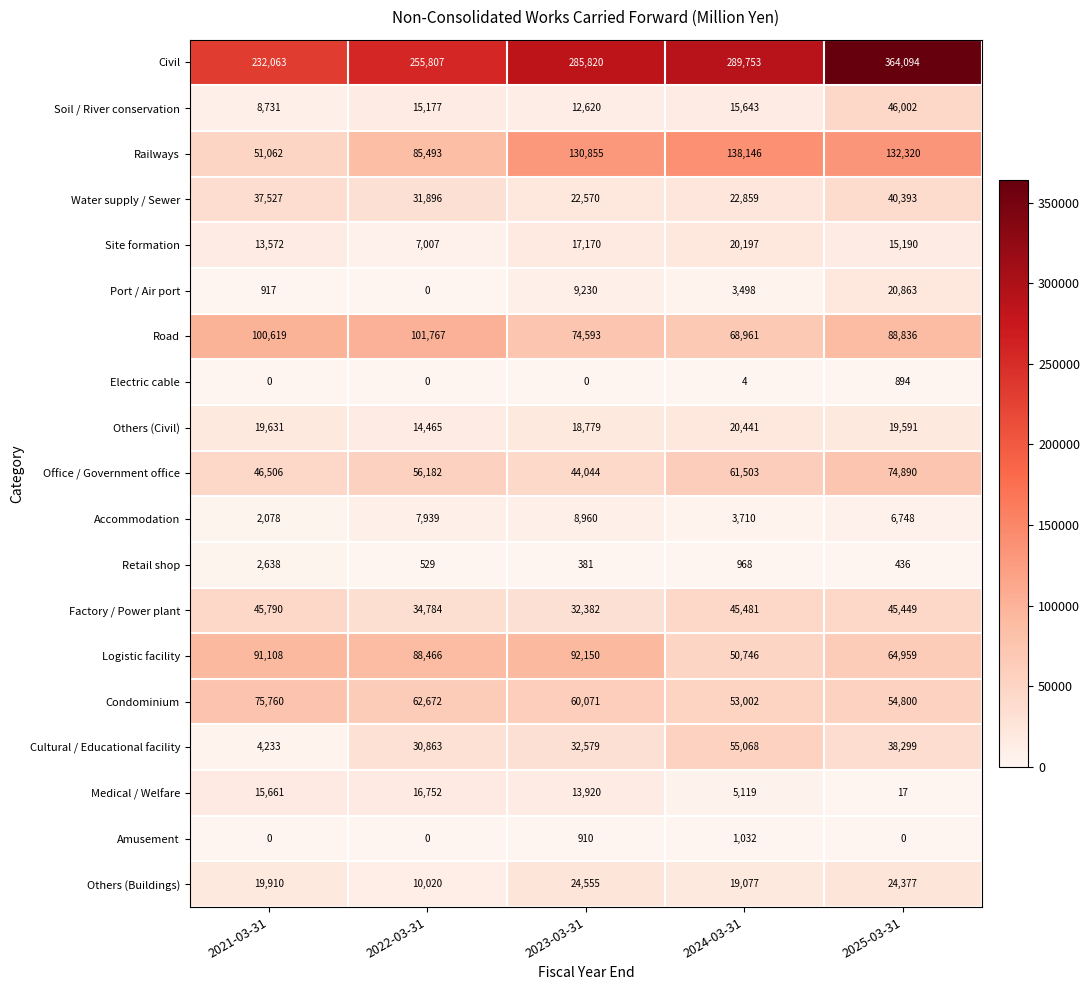

What is the sum of the Civil values at 2024-03-31 and 2021-03-31?

521816